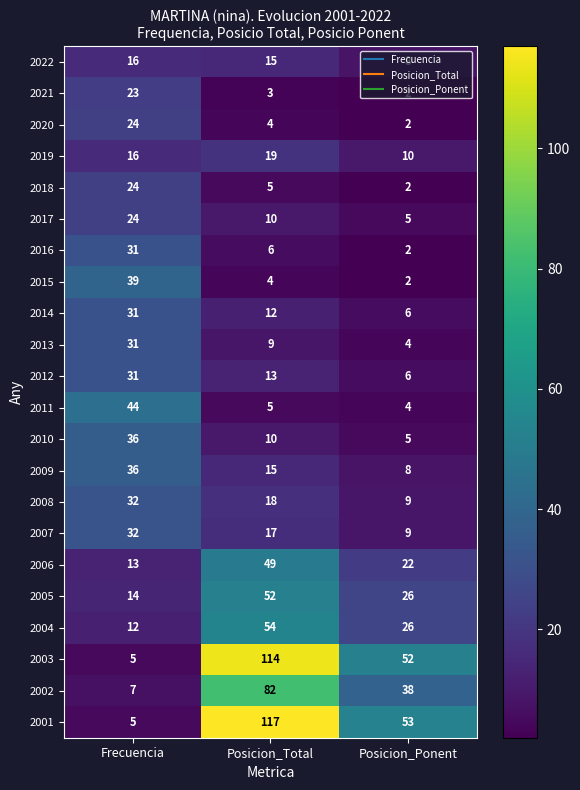

The 2016 series shows 31 at Frecuencia. True or false?

True